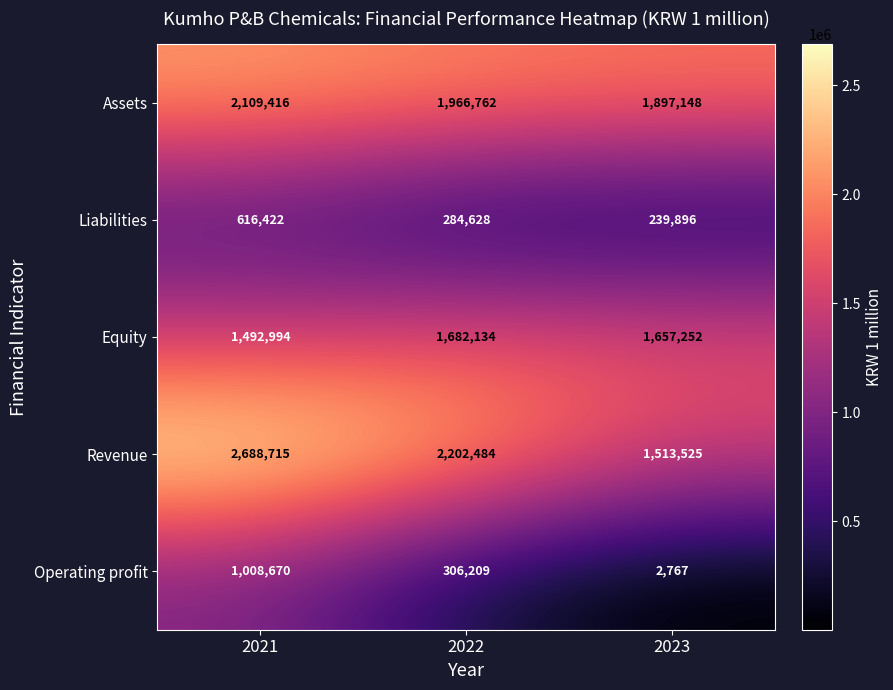

What is the greatest value displayed?

2688715